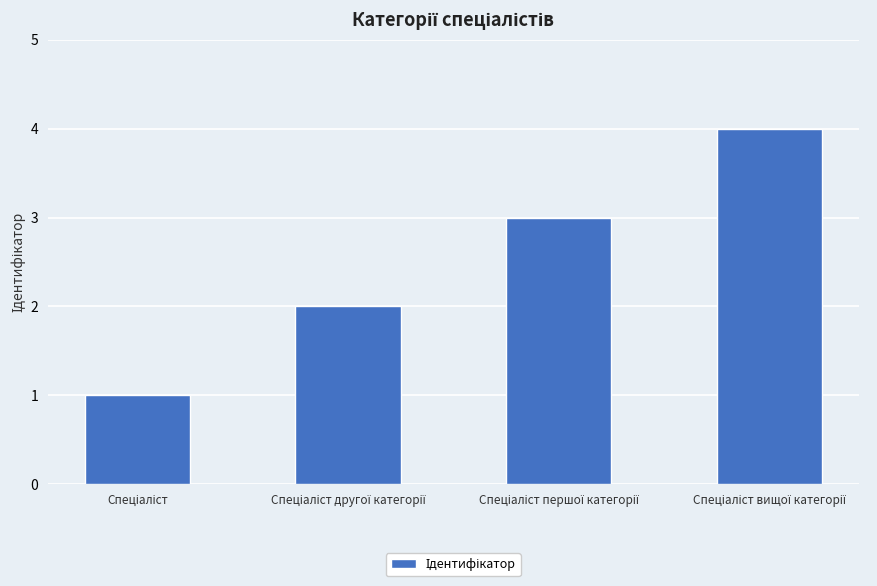

What is the maximum value shown in the chart?

4